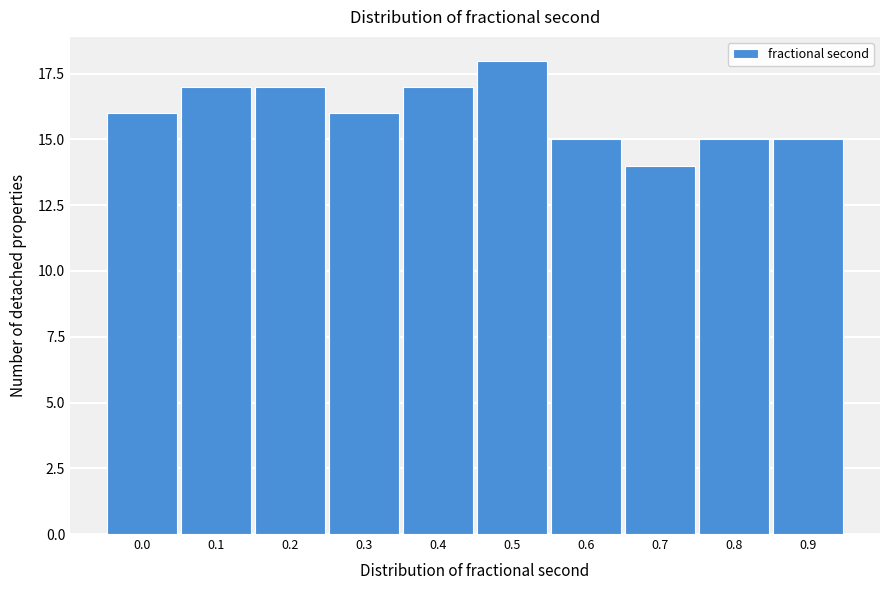

Reading left to right, transcribe all the data shown in this chart.

0.0=16	0.1=17	0.2=17	0.3=16	0.4=17	0.5=18	0.6=15	0.7=14	0.8=15	0.9=15